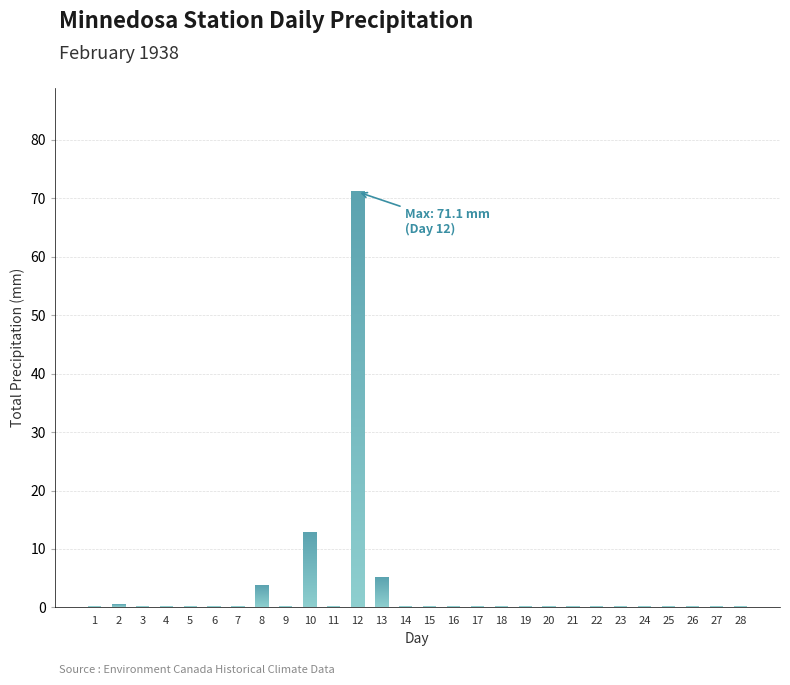

Does the chart contain any negative values?

No